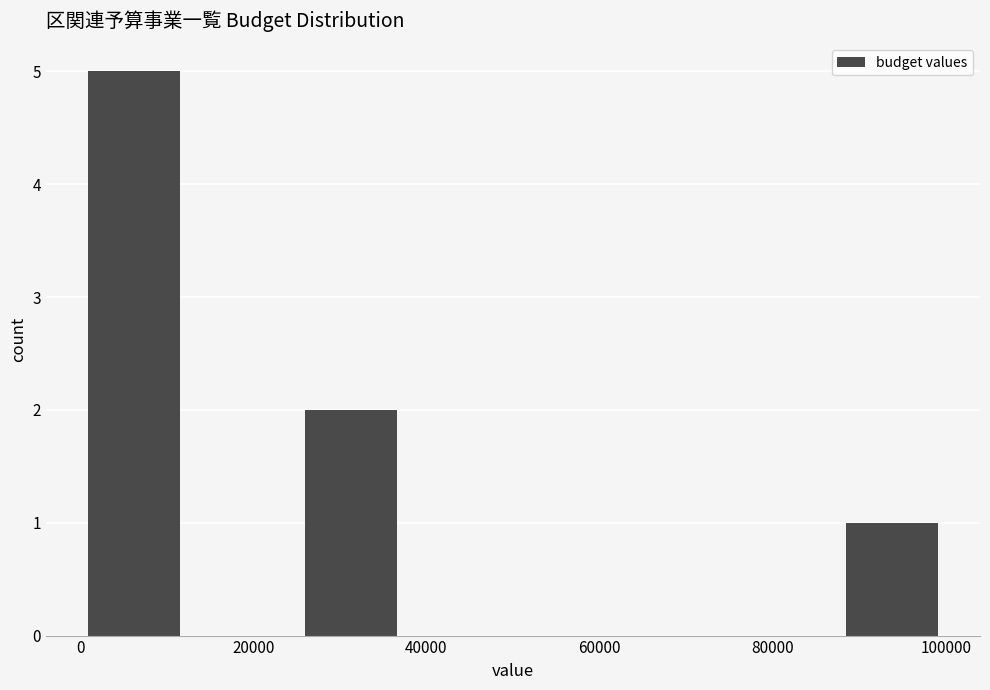

Reading left to right, list every bar in this chart as the range it spans on the x-axis followed by its height. Neither the bar edges nor the heights are printed on the chart, so give them approximately, as read against the axes.

0 to 12500: 5
12500 to 25000: 0
25000 to 37500: 2
37500 to 50000: 0
50000 to 62500: 0
62500 to 75000: 0
75000 to 87500: 0
87500 to 100000: 1